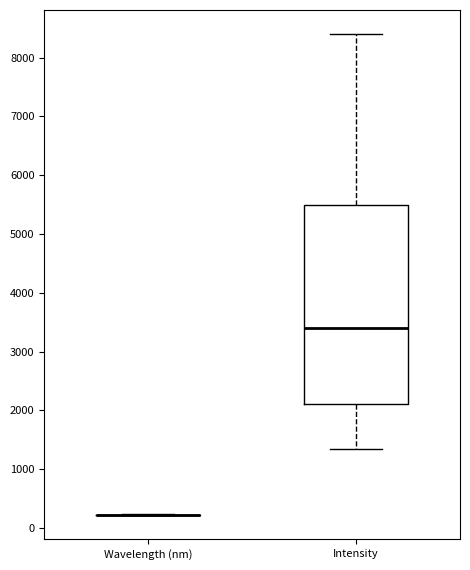

Reading left to right, transcribe this box plot: for each box, give where its median line is, the range the box spans, and where its two whiskers end, as read against the y-axis. The values are not printed on the chart, so give them approximately, as read against the axis.

Wavelength (nm): box collapsed to a line at 200, whiskers 200 to 200
Intensity: median 3400, box 2100 to 5500, whiskers 1300 to 8400